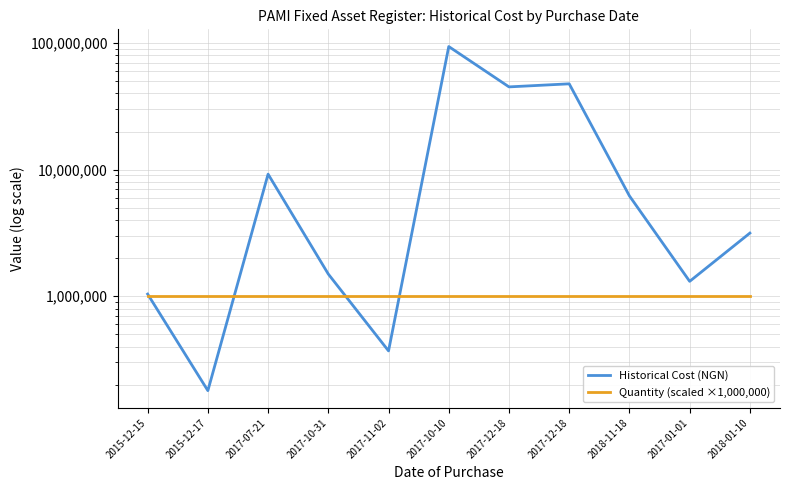

Which series has the largest range (max minus min)?

Historical Cost (NGN)